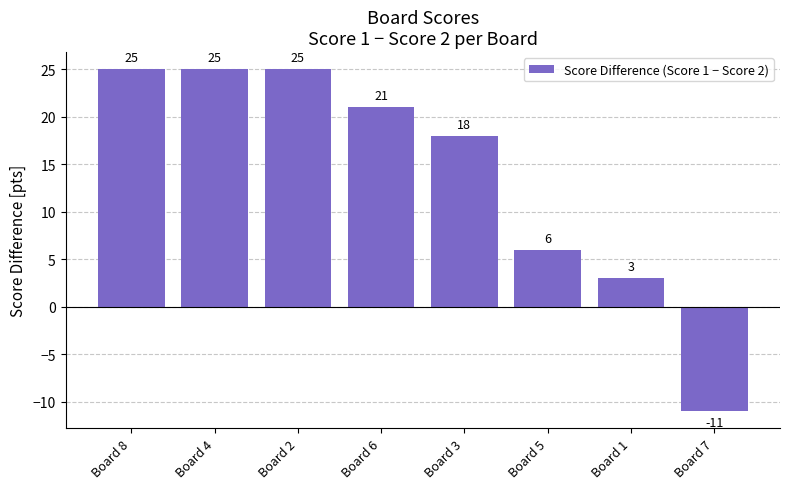

True or false: the data shows 3 at Board 1.

True